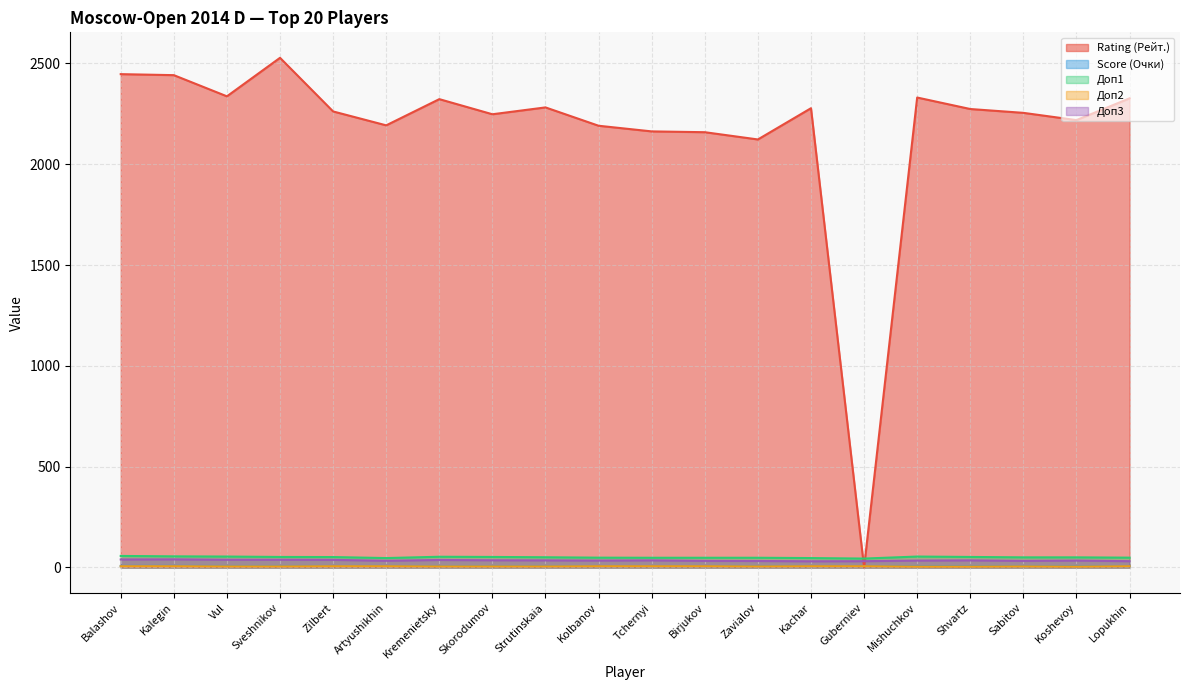

What is the value of the Score (Очки) point at the 8th from the left?

6.5